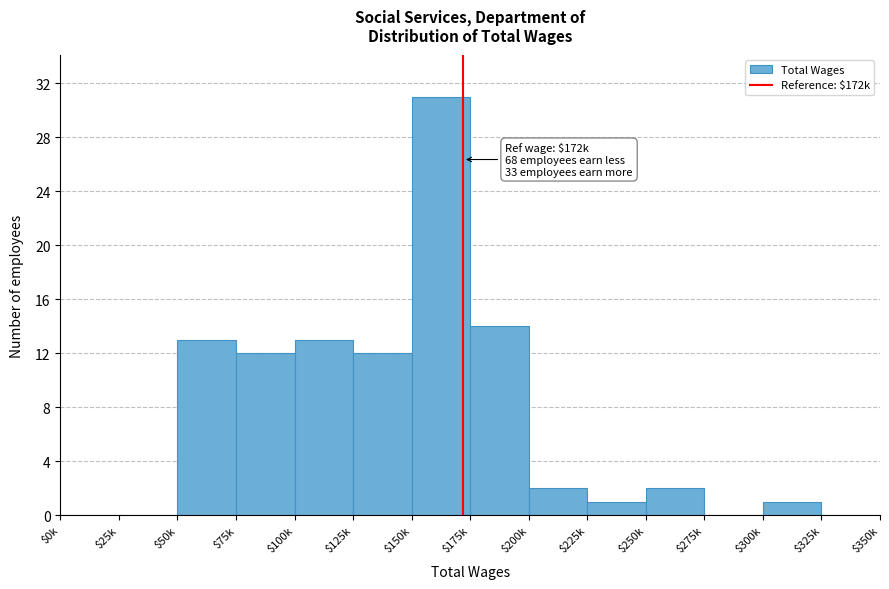

At which label is the value closest to 15?

$175k